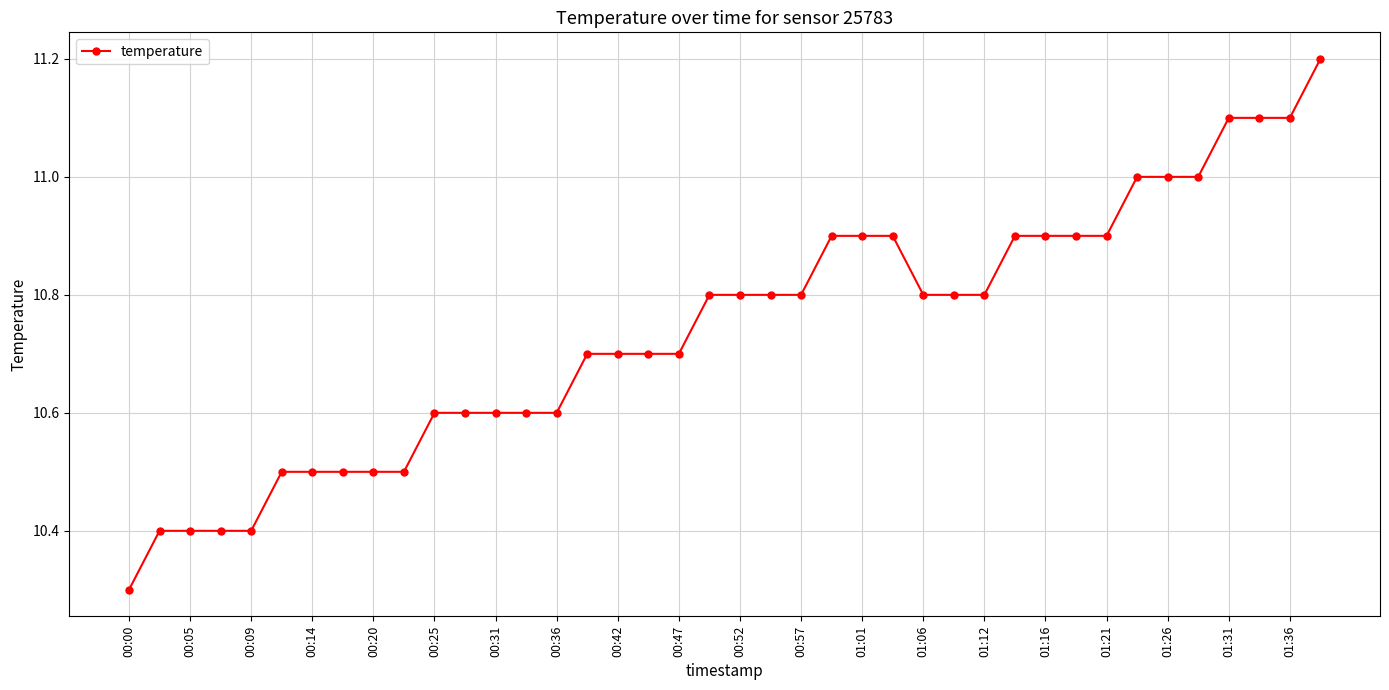

What is the value of the 7th point from the left?

10.5